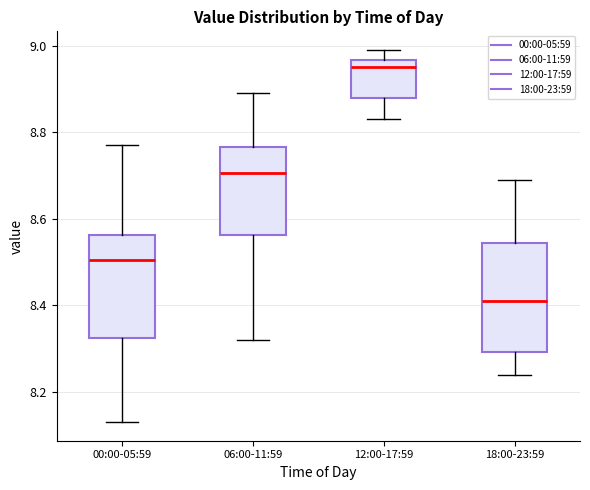

Where is the upper edge of the box for 06:00-11:59 on the y-axis? The values are not printed on the chart, so give them approximately, as read against the axis.

8.76